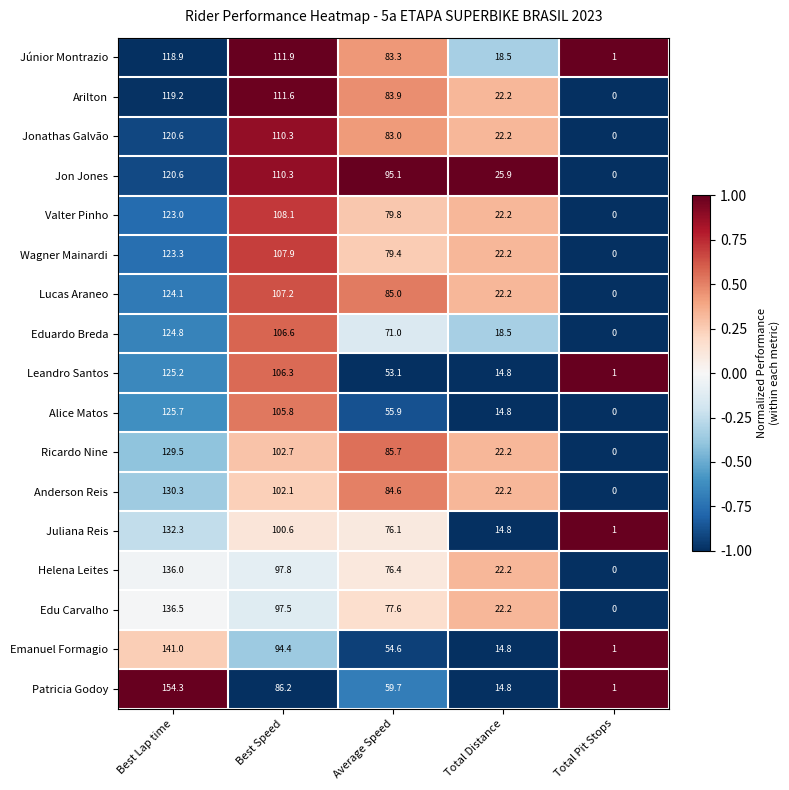

The Jonathas Galvão series shows 83.0 at Average Speed. True or false?

True